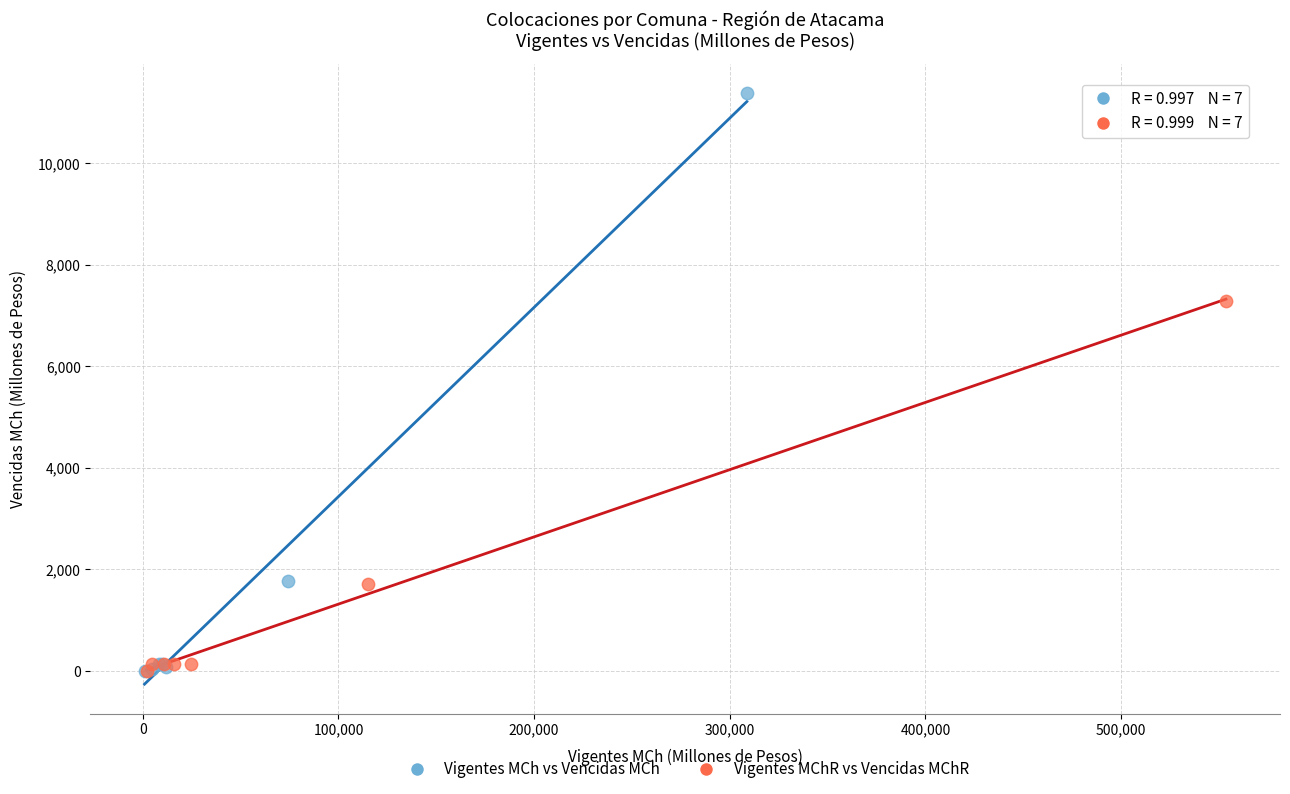

Which series has the largest Y range (max minus min)?

Vigentes MCh vs Vencidas MCh